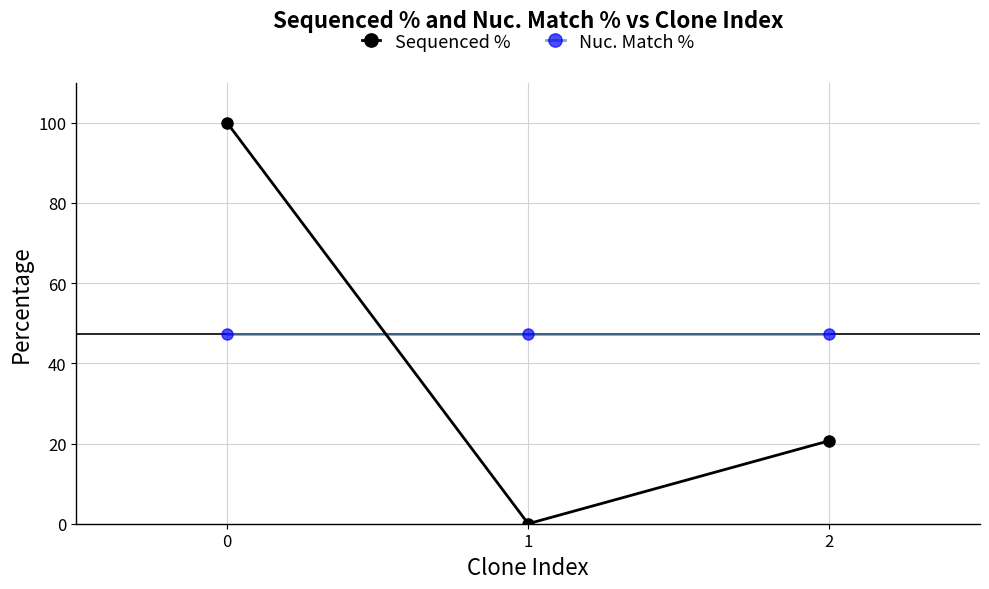

Rank the series by their average value, from highest to lowest.

Nuc. Match %, Sequenced %